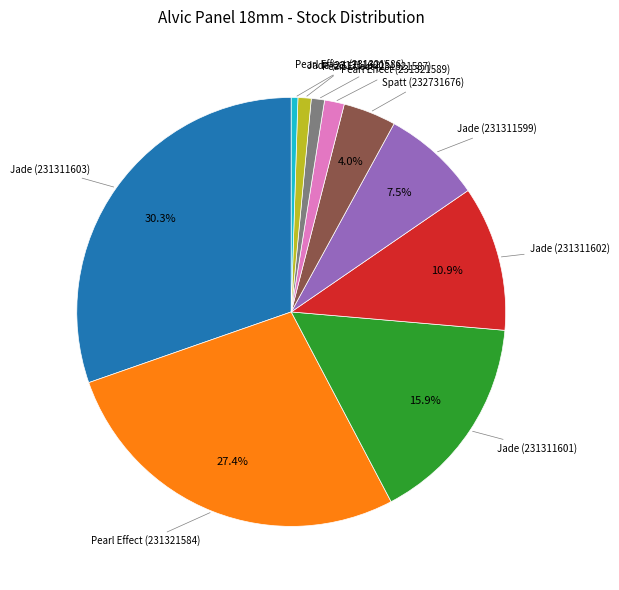

Is there any slice that represents more than half of the pie?

No